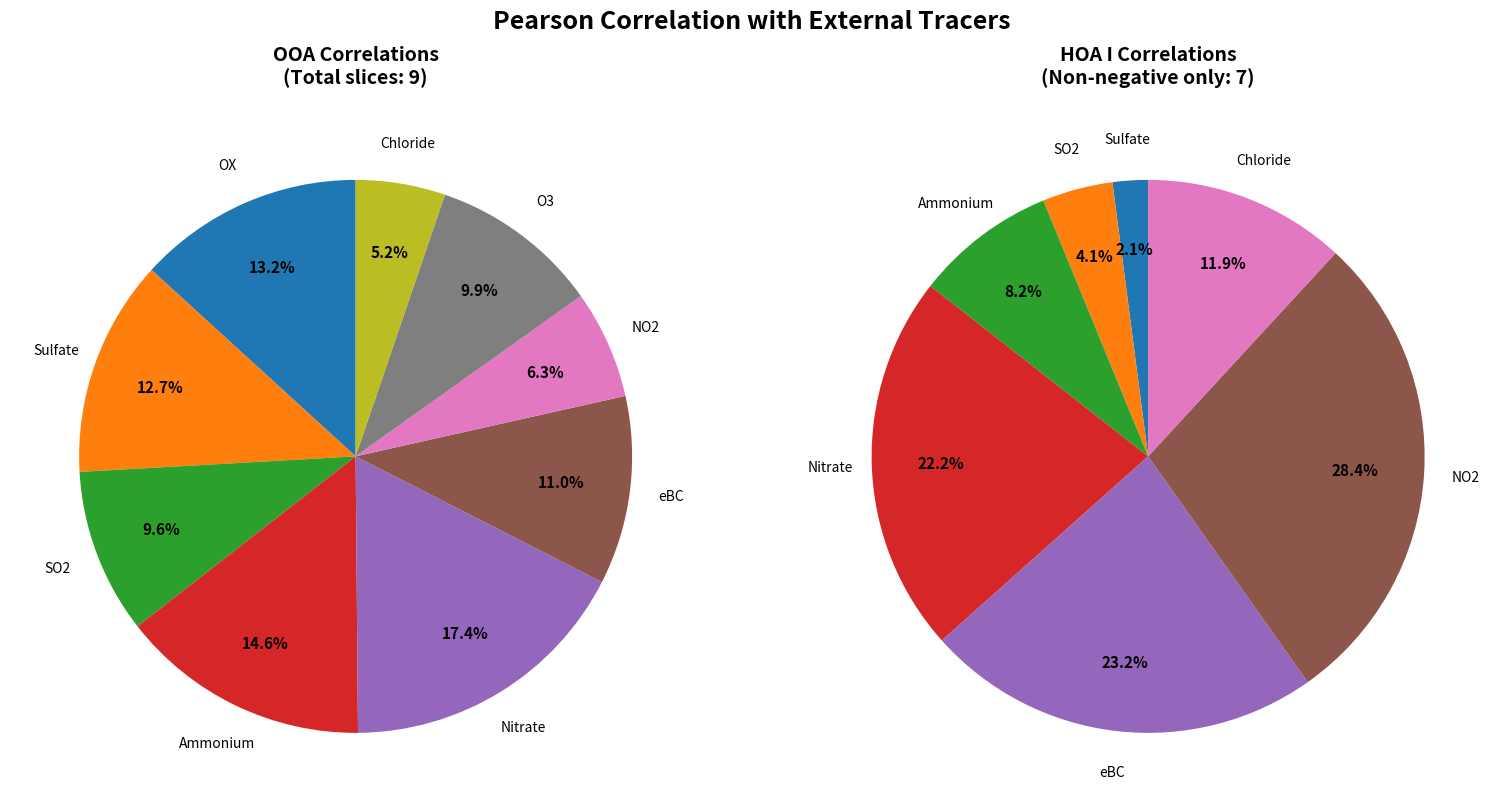

Rank the series at Ammonium from lowest to highest value.

HOA I, OOA